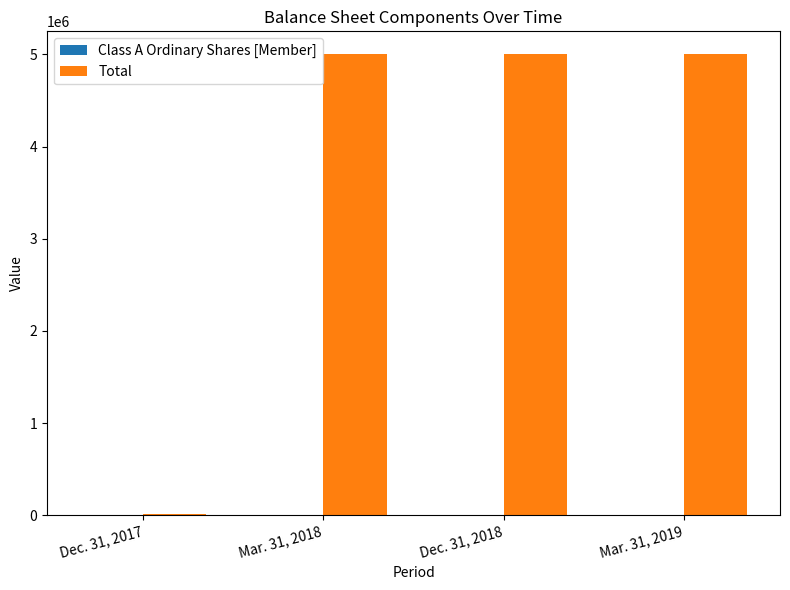

How many categories are shown in the chart?

4